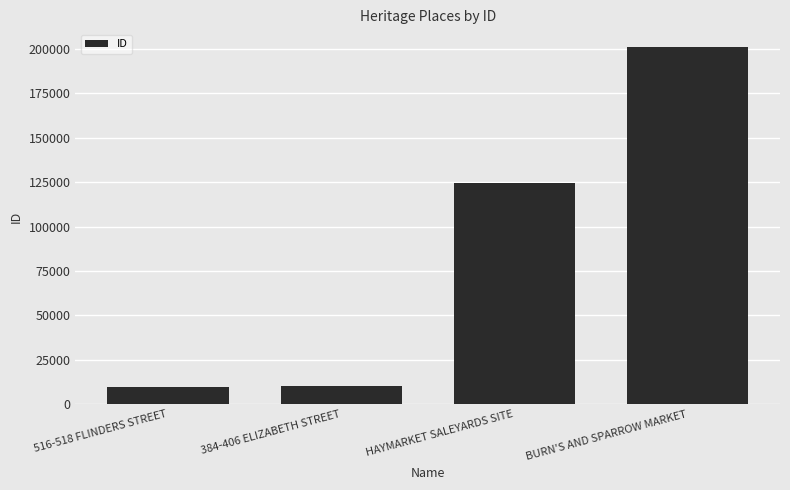

What is the value of the 4th bar from the left?

201034